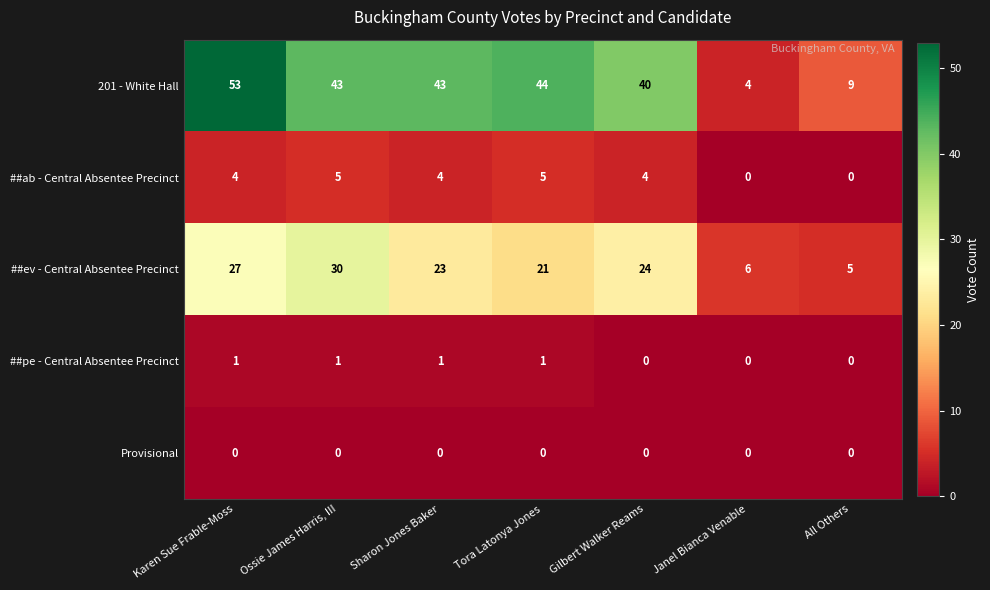

The ##ev - Central Absentee Precinct series shows 24 at Gilbert Walker Reams. True or false?

True